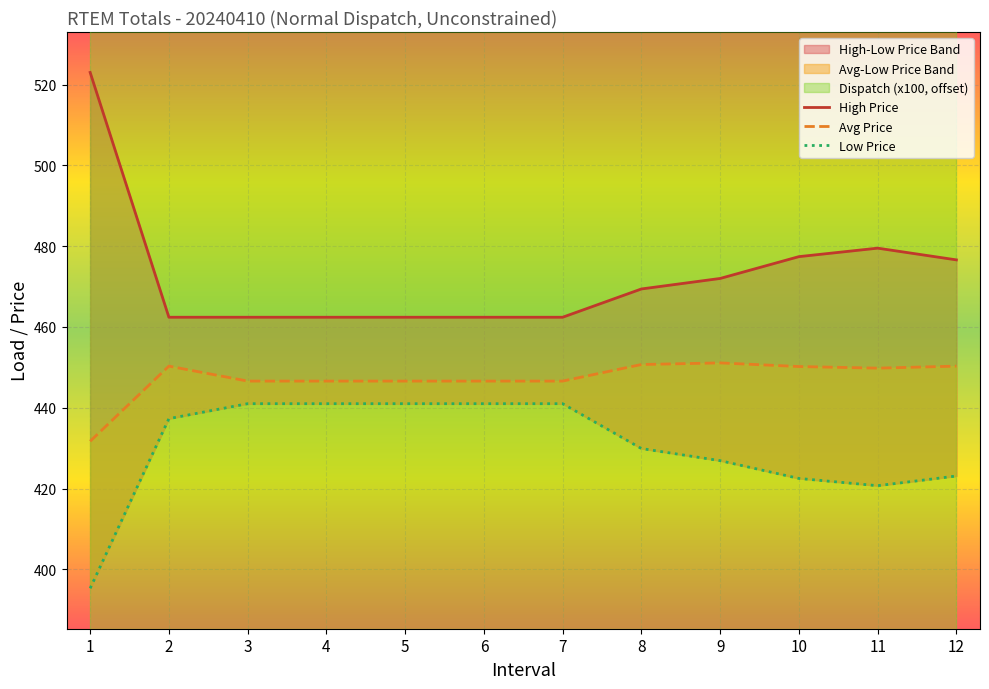

At which label does Avg Price first exceed 449?

2